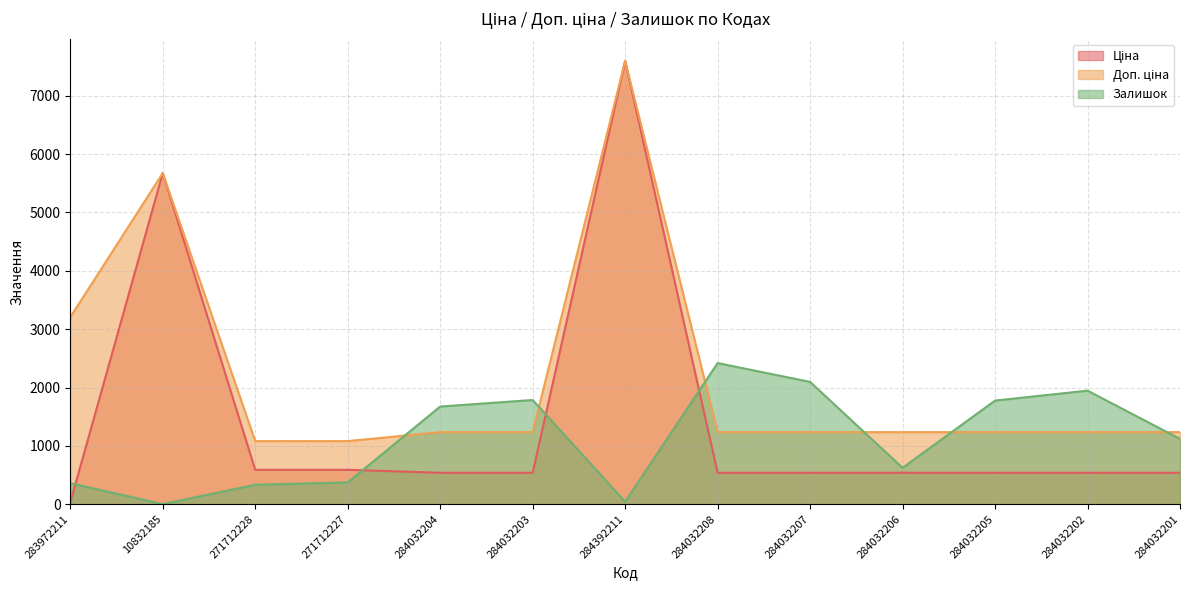

True or false: Залишок has more than 2 interior local peaks.

True